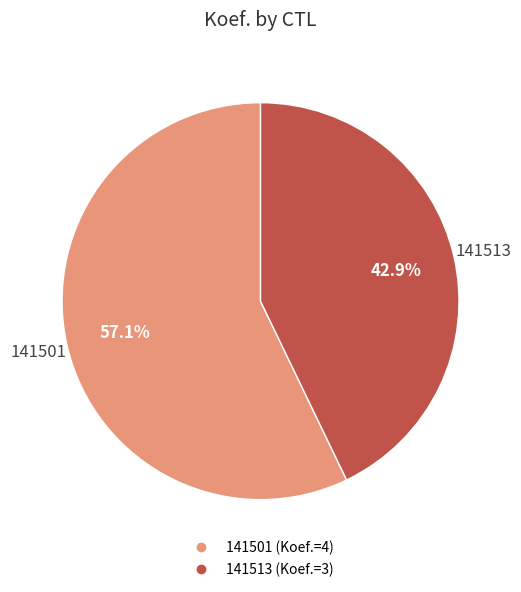

Between 141513 and 141501, which is larger?

141501